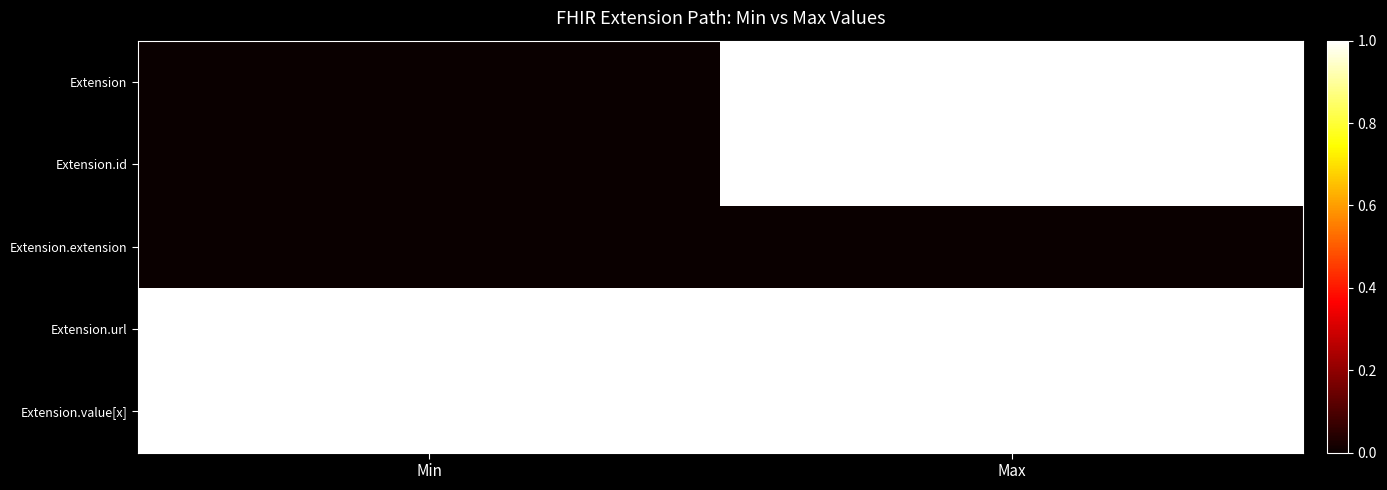

How many series are shown in this chart?

5